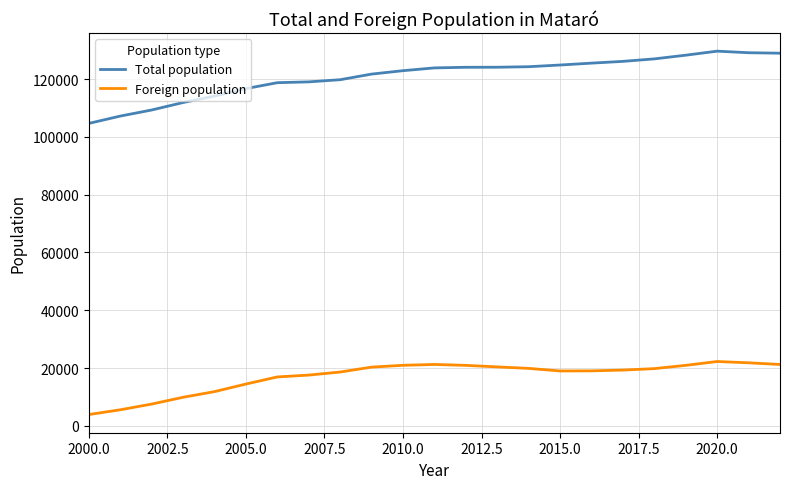

What is the maximum value for Total population?

129661